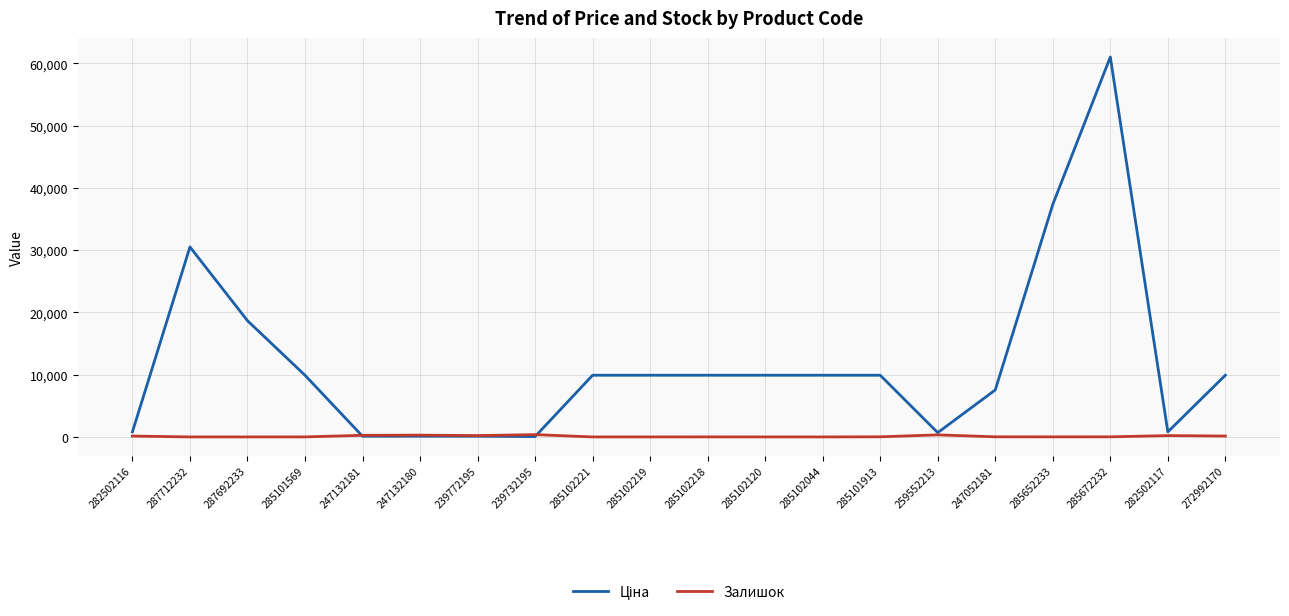

Is it true that Залишок equals 290.0 at 247132180?

True